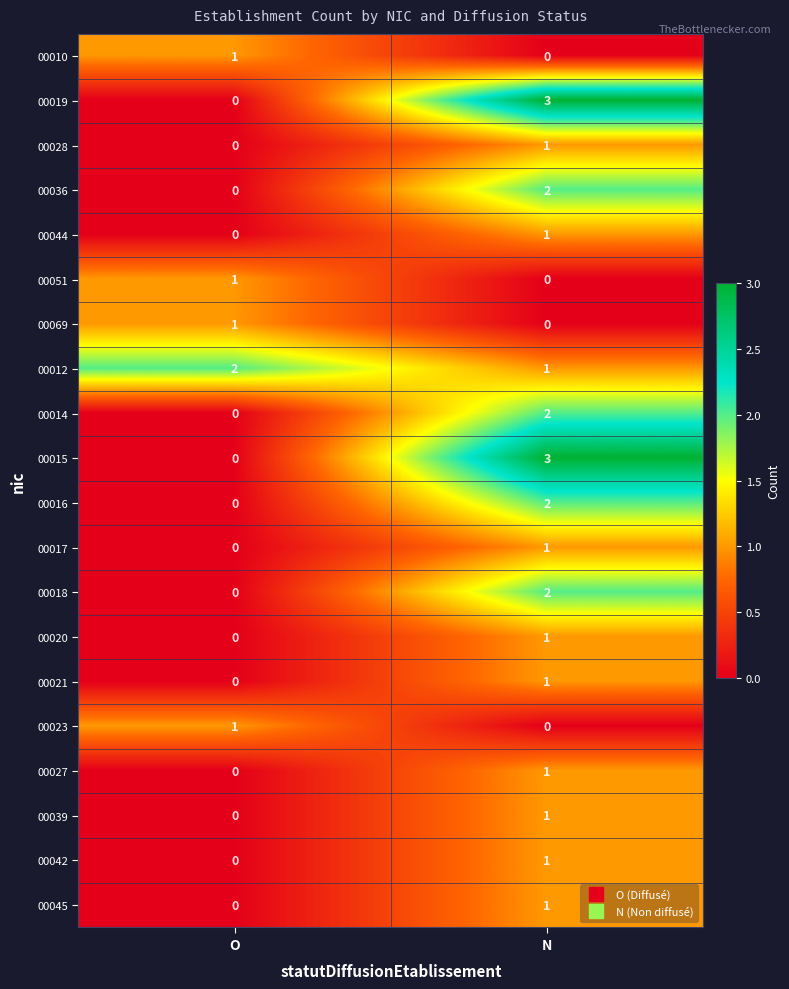

List the labels in order of 00051 value, smallest first.

N, O